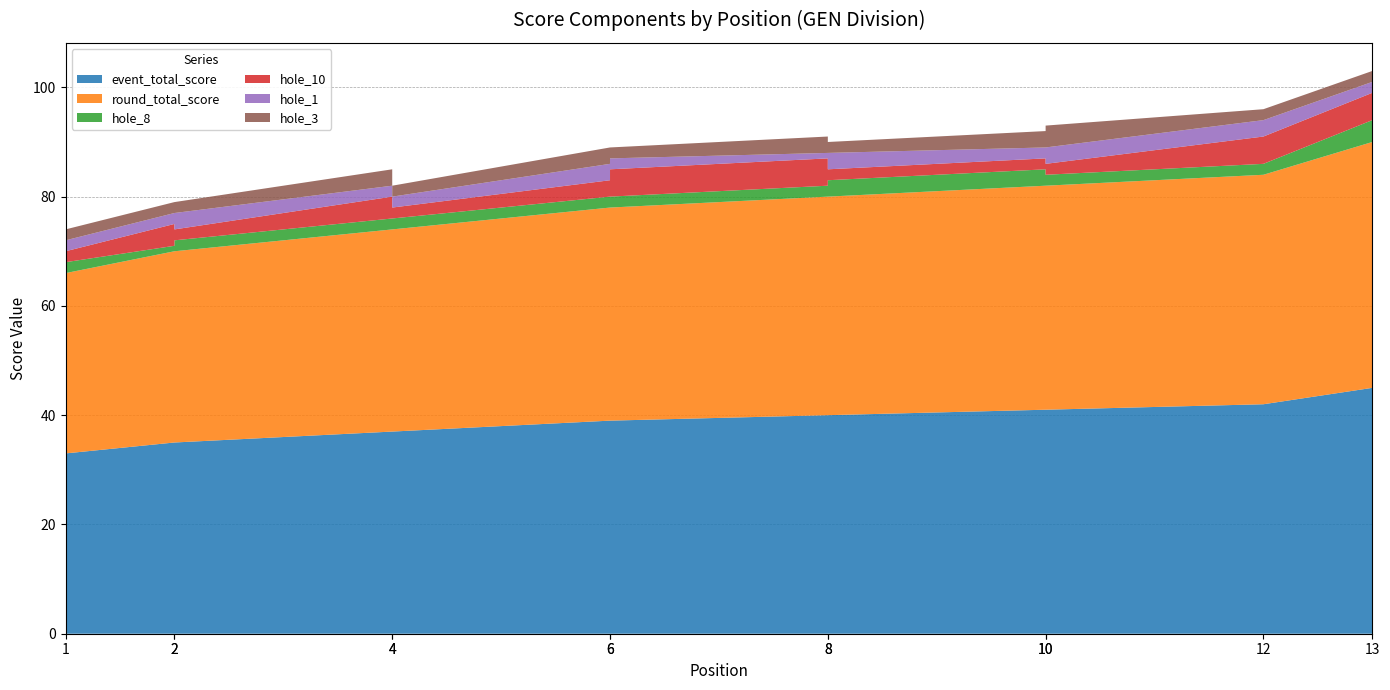

Reading left to right, transcribe all the data shown in this chart.

event_total_score: 33	35	35	37	37	39	39	40	40	41	41	42	45
round_total_score: 33	35	35	37	37	39	39	40	40	41	41	42	45
hole_8: 2	1	2	2	2	2	2	2	3	3	2	2	4
hole_10: 2	4	2	4	2	3	5	5	2	2	2	5	5
hole_1: 2	2	3	2	2	3	2	1	3	2	3	3	2
hole_3: 2	2	2	3	2	3	2	3	2	3	4	2	2